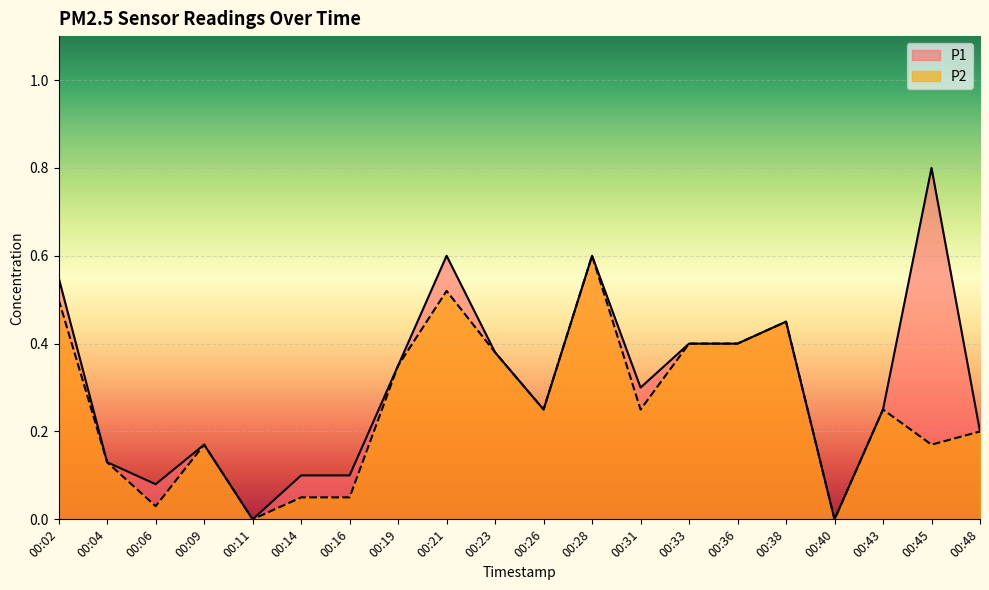

Which category has the highest value across all series?

00:45